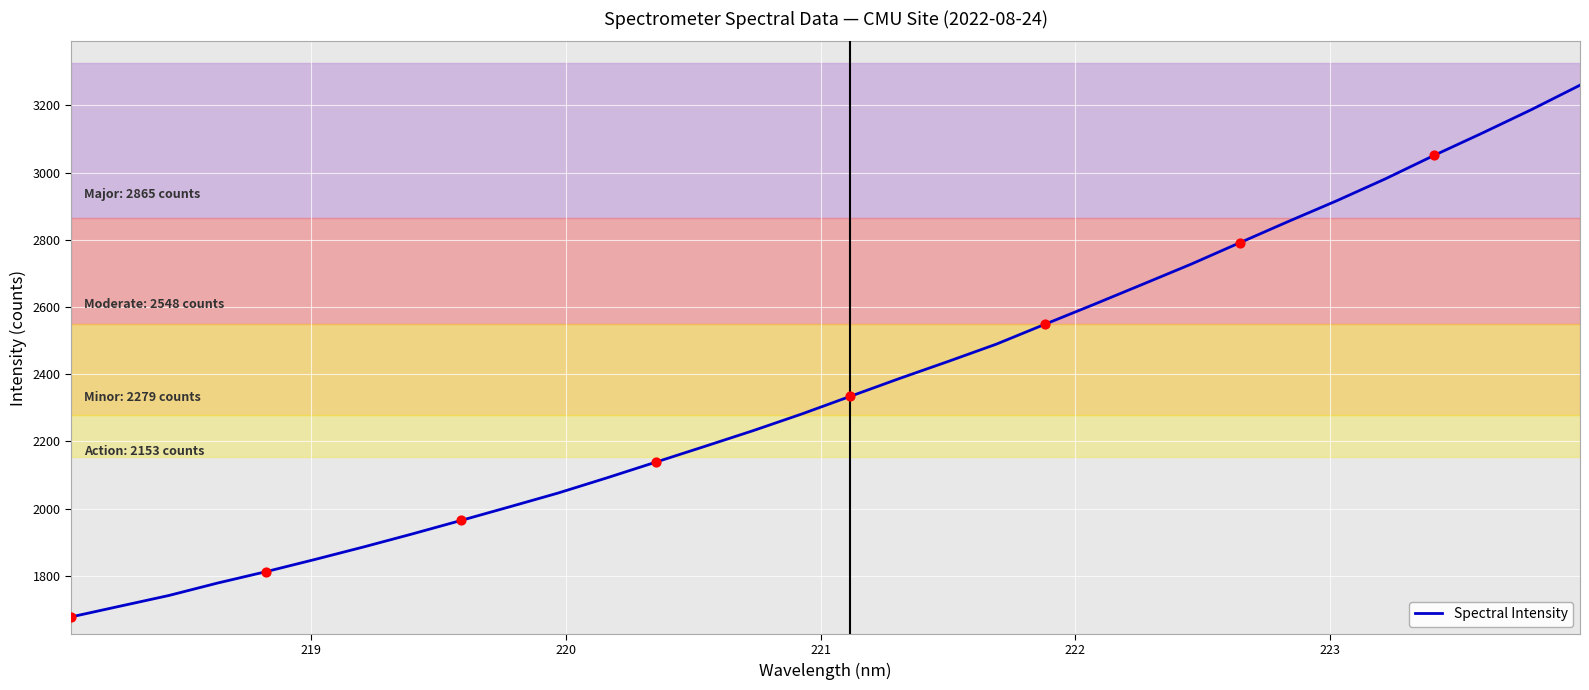

What is the difference between the maximum and minimum values?

1581.9